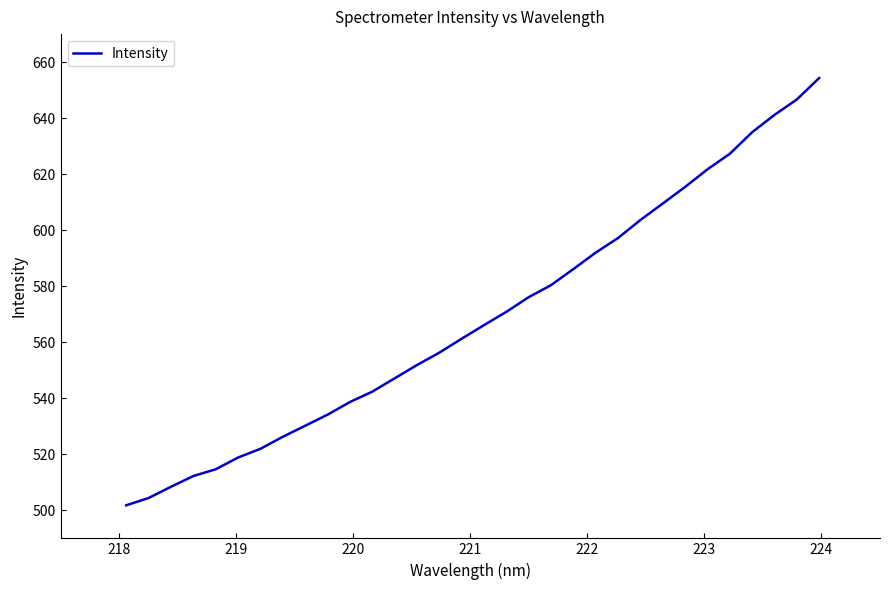

What is the difference between the maximum and minimum values?

152.5